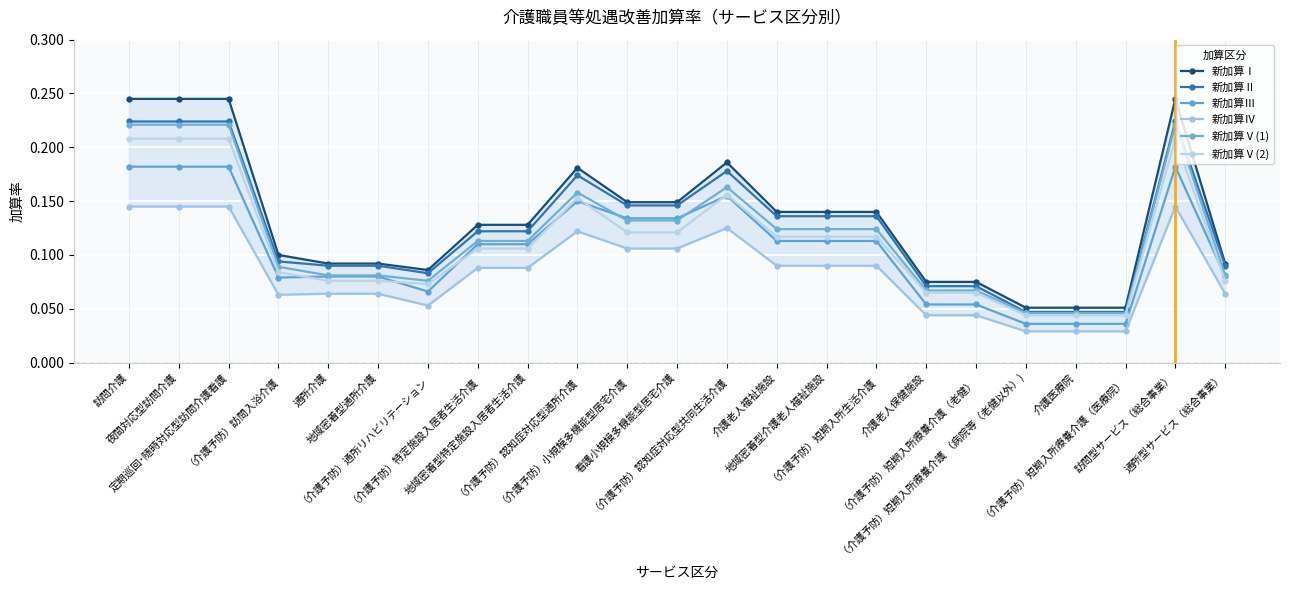

At which label is 新加算Ⅴ(1) closest to 0?

（介護予防）短期入所療養介護 （病院等（老健以外）)